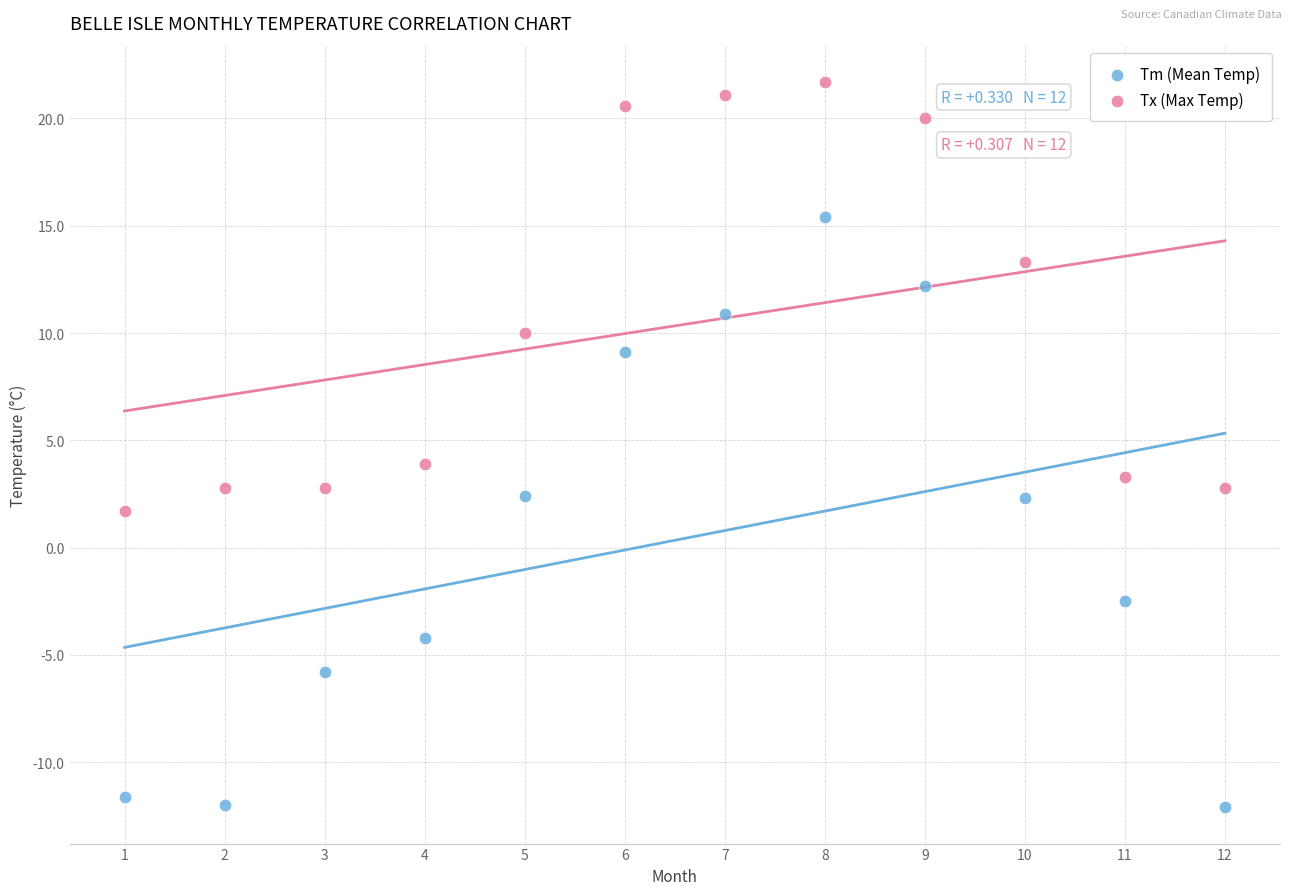

What are all the series names shown in the legend?

Tm (Mean Temp), Tx (Max Temp)